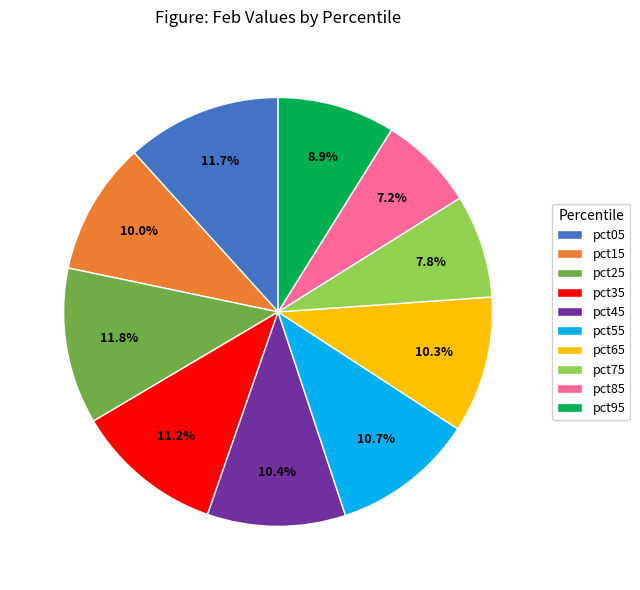

Is pct15 the majority of the pie?

No